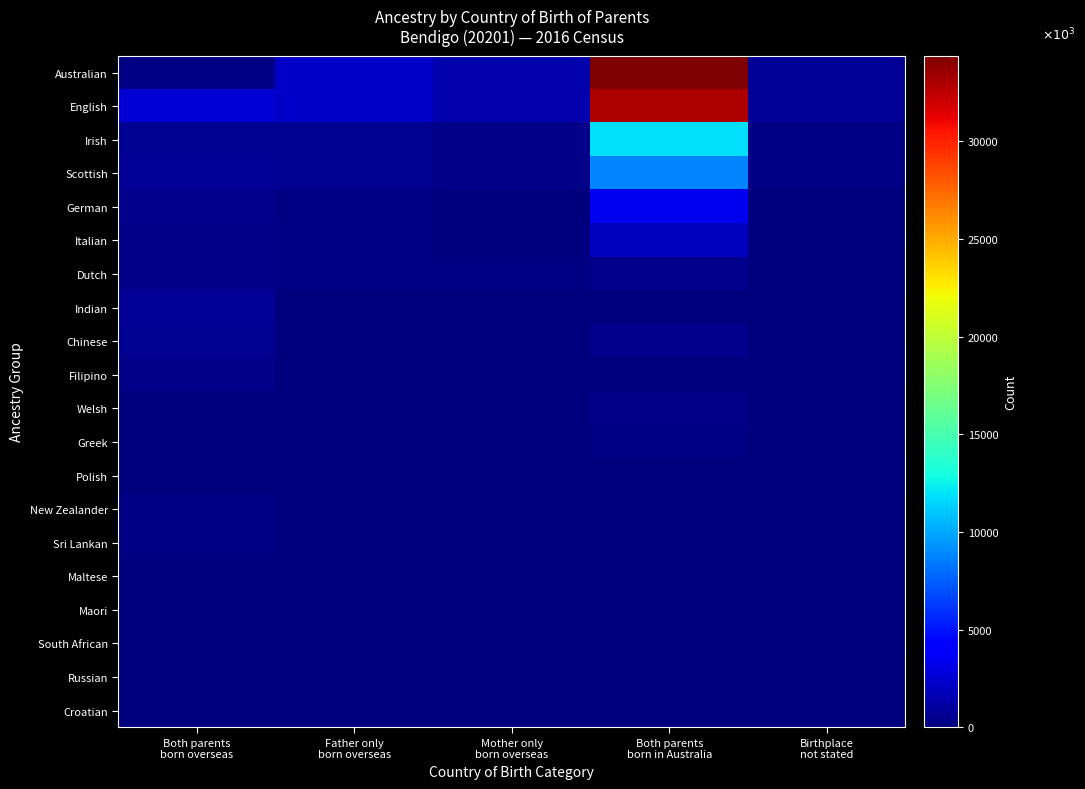

At how many categories does at least one series exceed 22272?

1